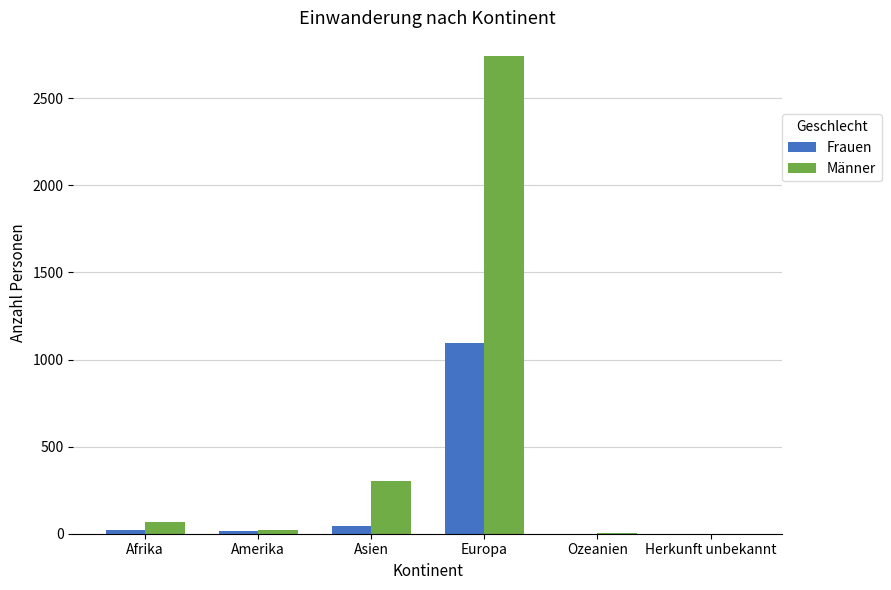

What is the sum of the Frauen values at Afrika and Herkunft unbekannt?

25